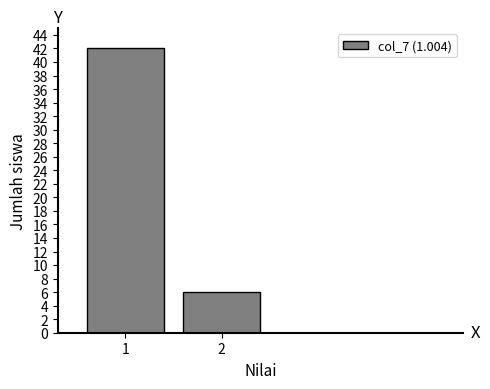

Reading left to right, what are all the values shown in this chart?

1=42	2=6